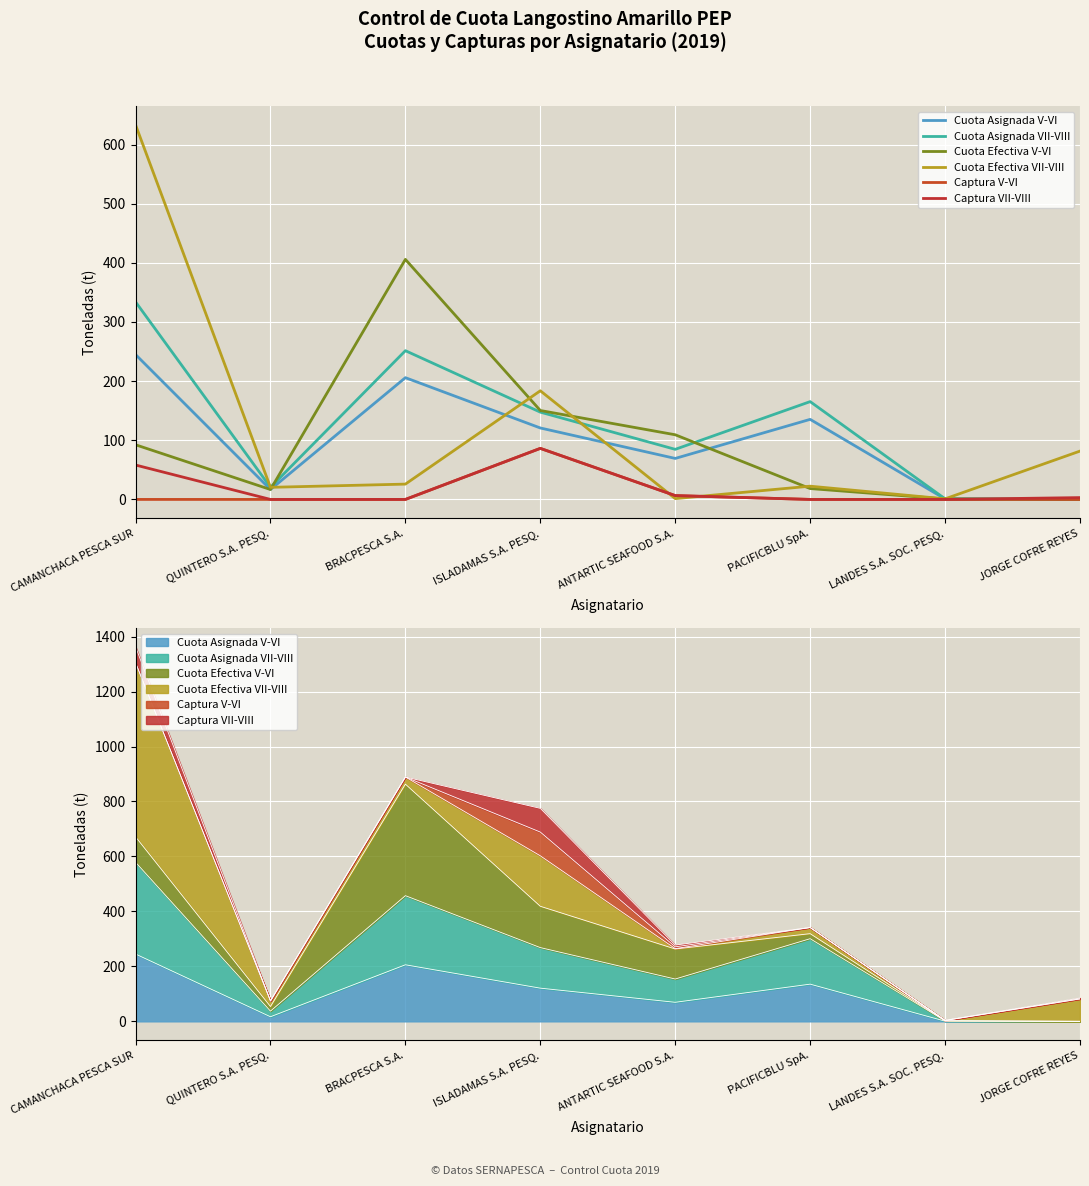

True or false: Captura V-VI and Captura VII-VIII intersect in this chart.

False